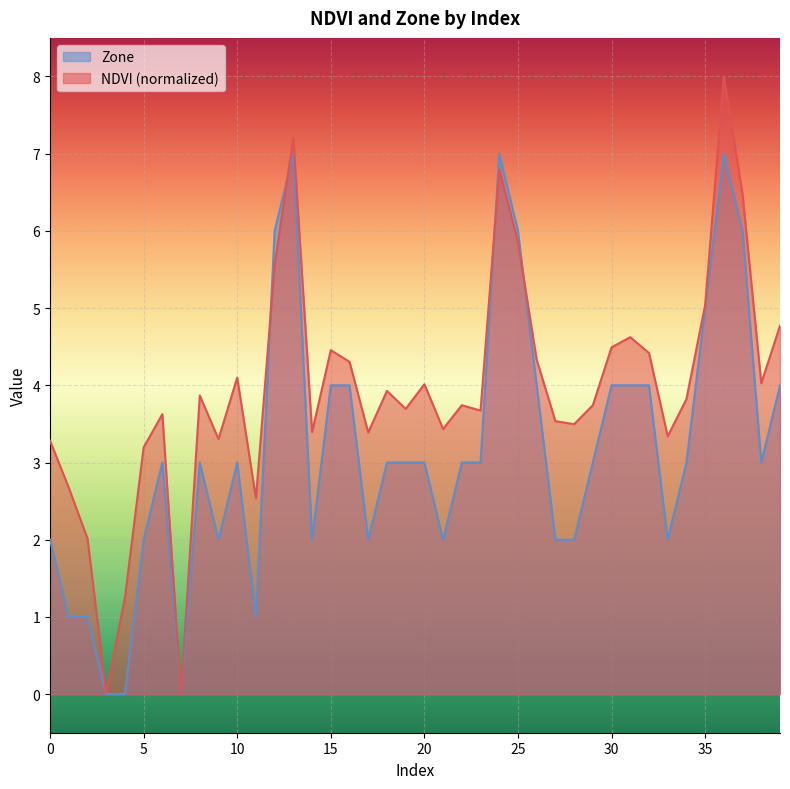

At which label is NDVI closest to 4?

20